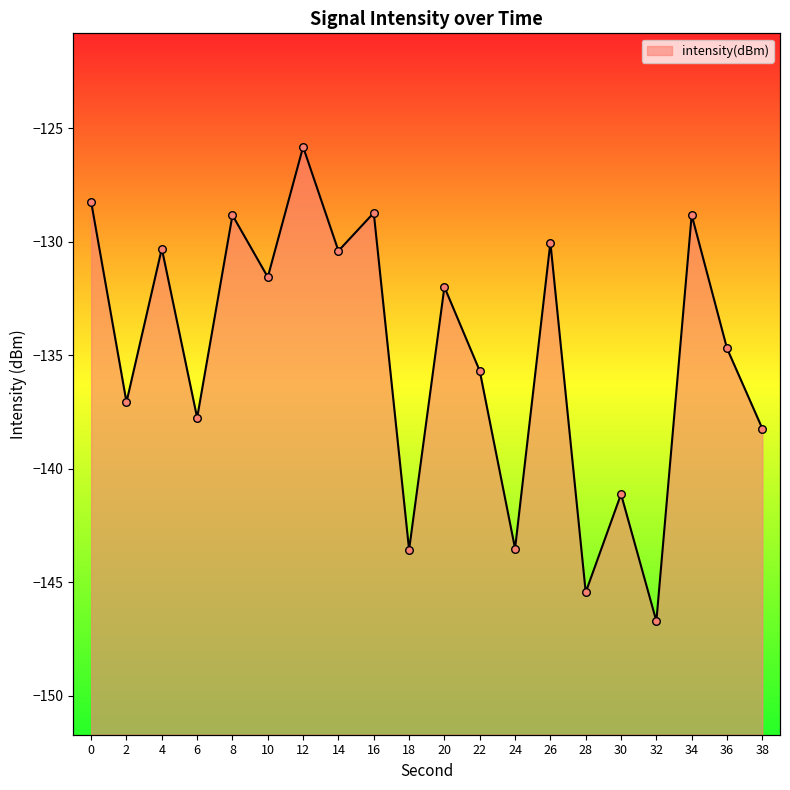

What is the change in value from 4 to 14?

-0.1